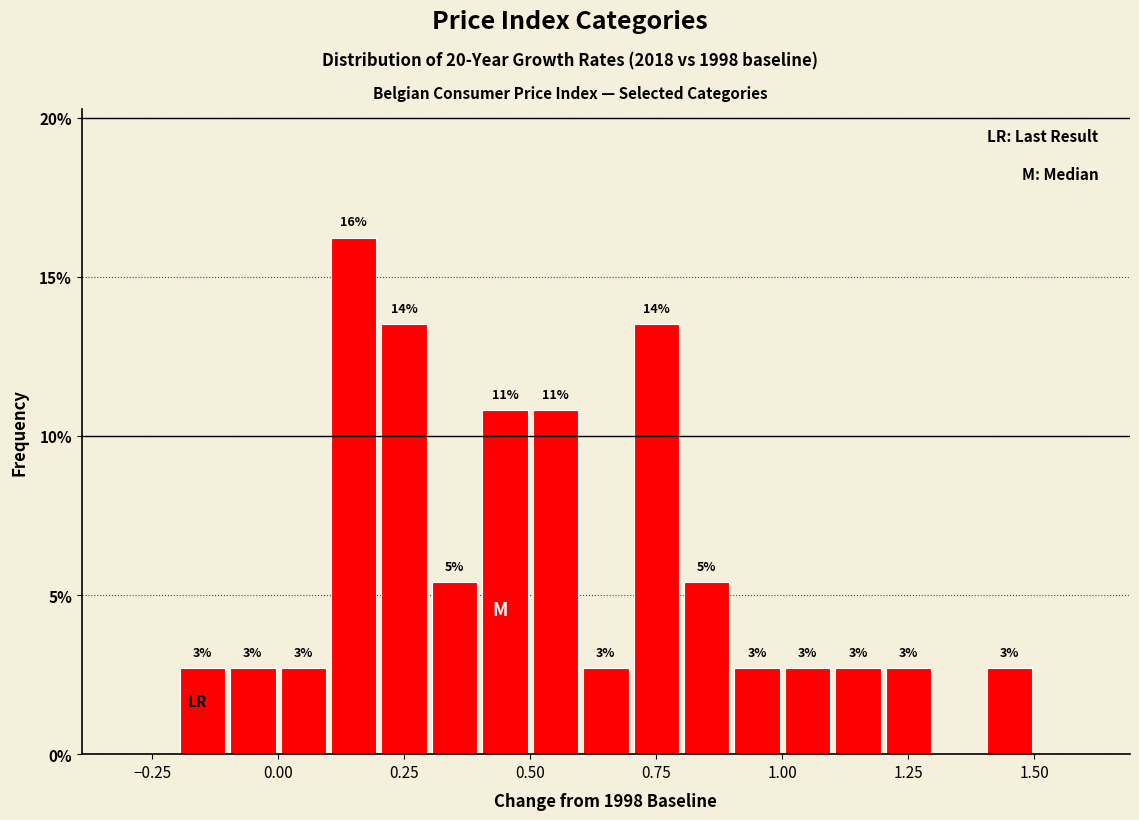

Around what value on the x-axis is the tallest bar? Give the approximate position of its centre, as read against the axis.

0.15